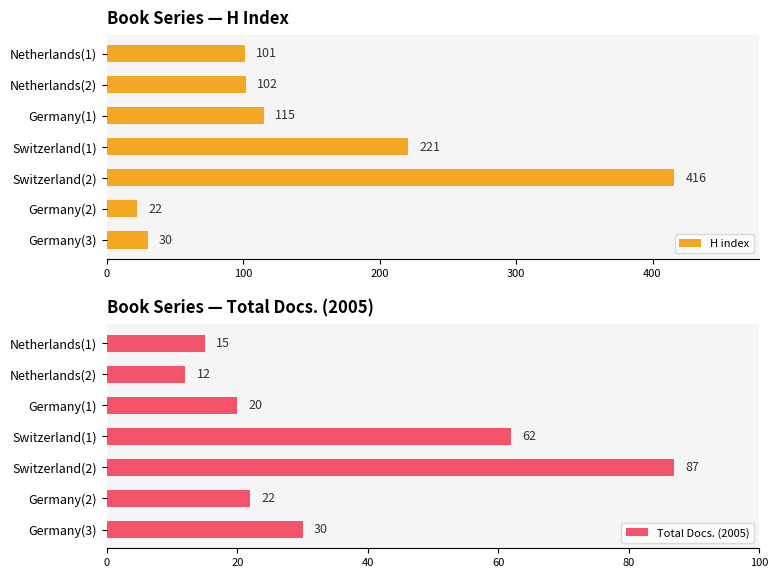

The Total Docs. (2005) series shows 22 at Germany(2). True or false?

True